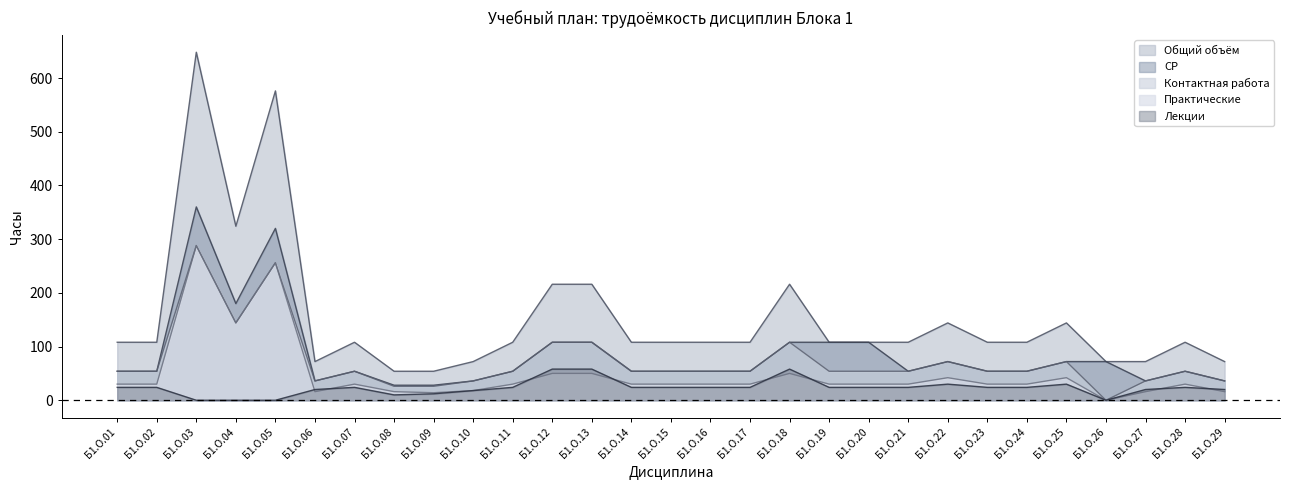

Rank the series at Б1.О.17 from highest to lowest value.

Общий объём, СР, Контактная работа, Практические, Лекции